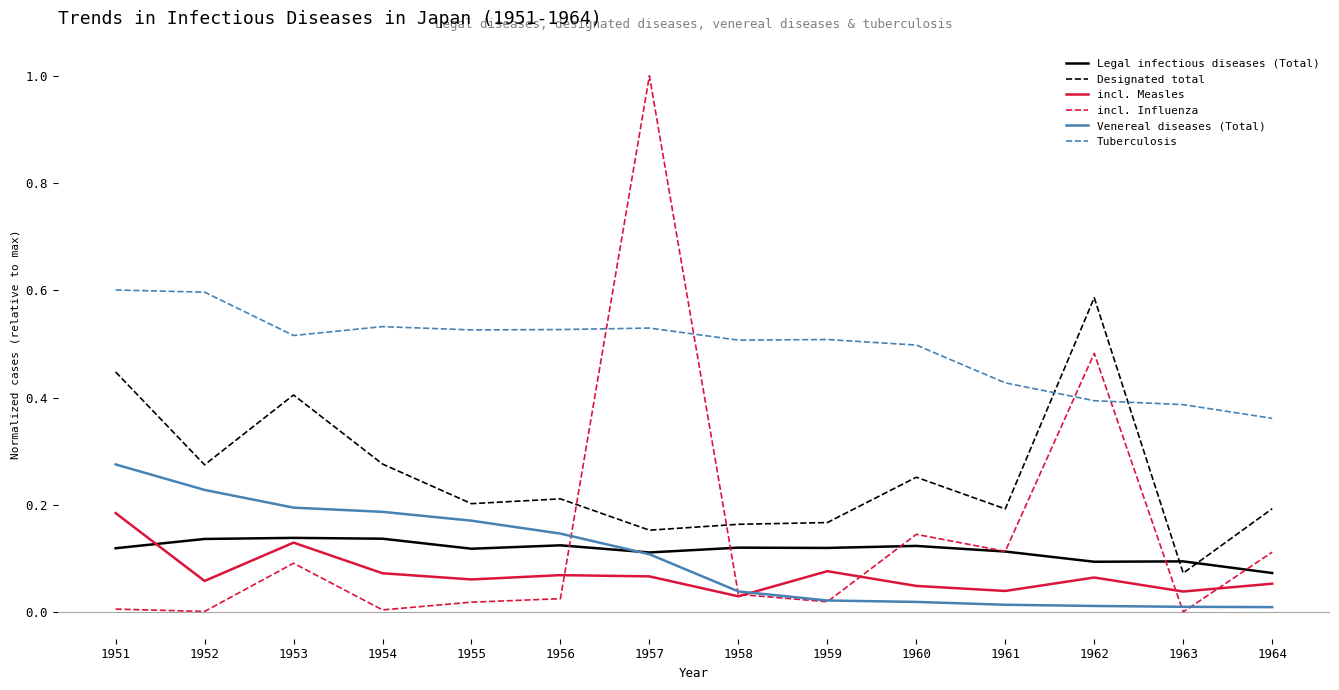

At which category does Tuberculosis reach its first local valley?

1953